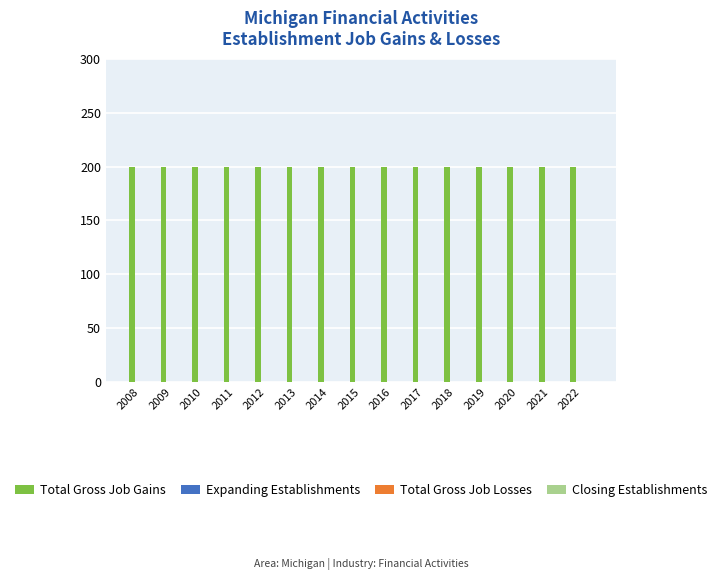

What is the value of the Total Gross Job Gains bar at the 4th from the left?

200